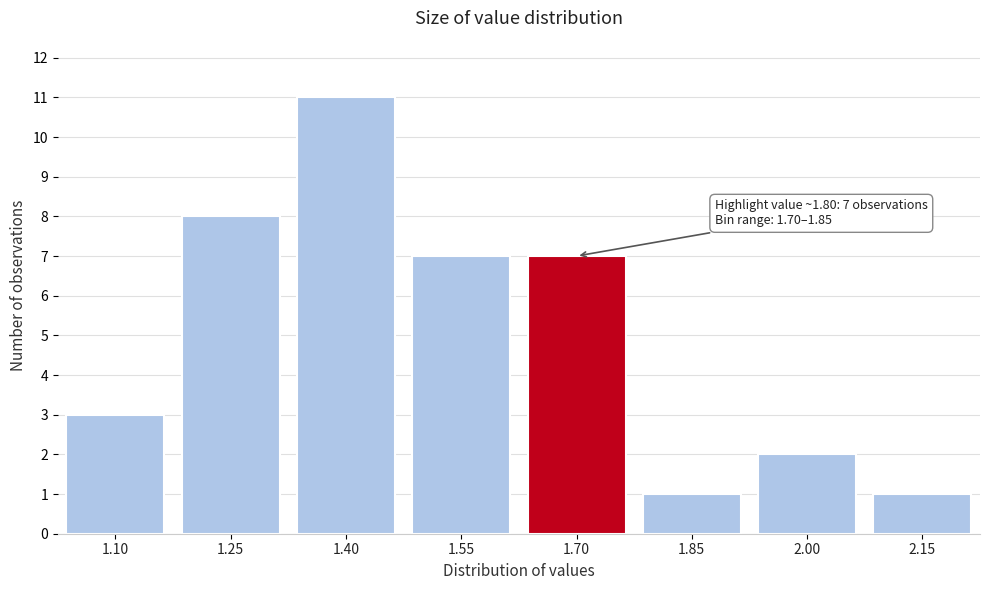

Reading left to right, transcribe all the data shown in this chart.

3	8	11	7	7	1	2	1